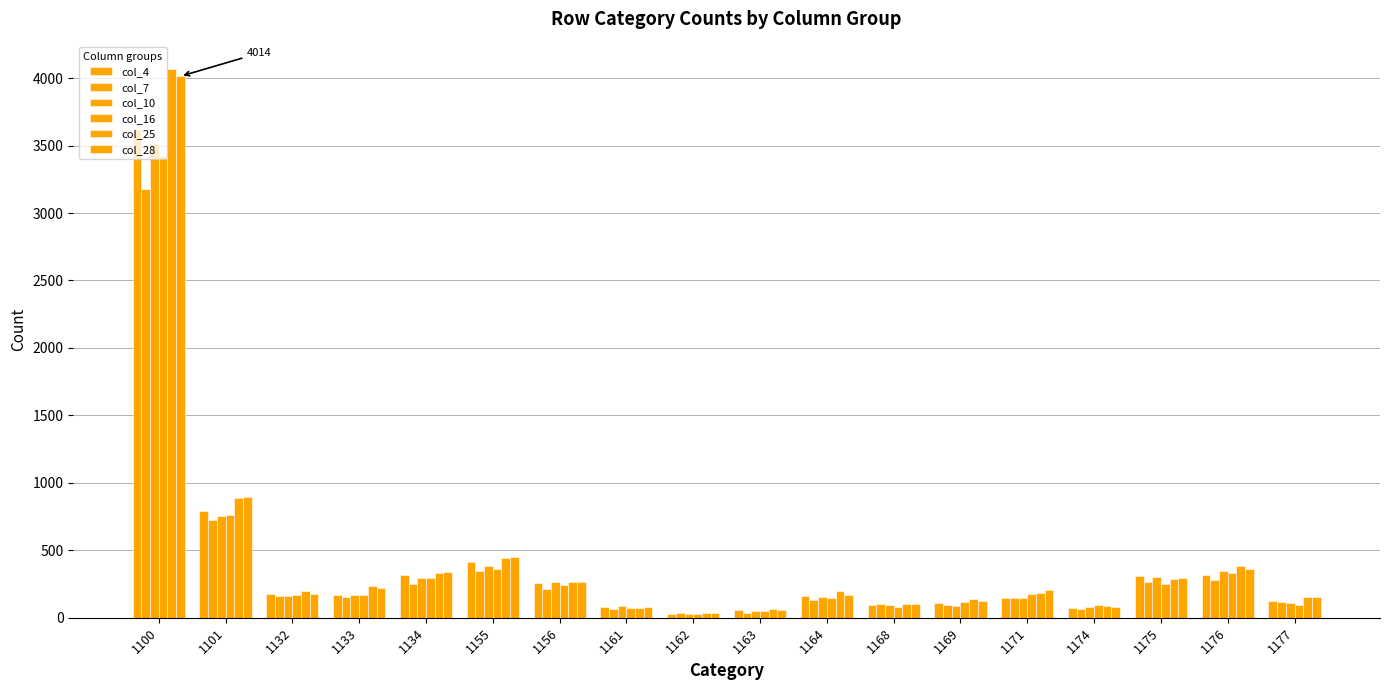

How many bars are there in total?

108